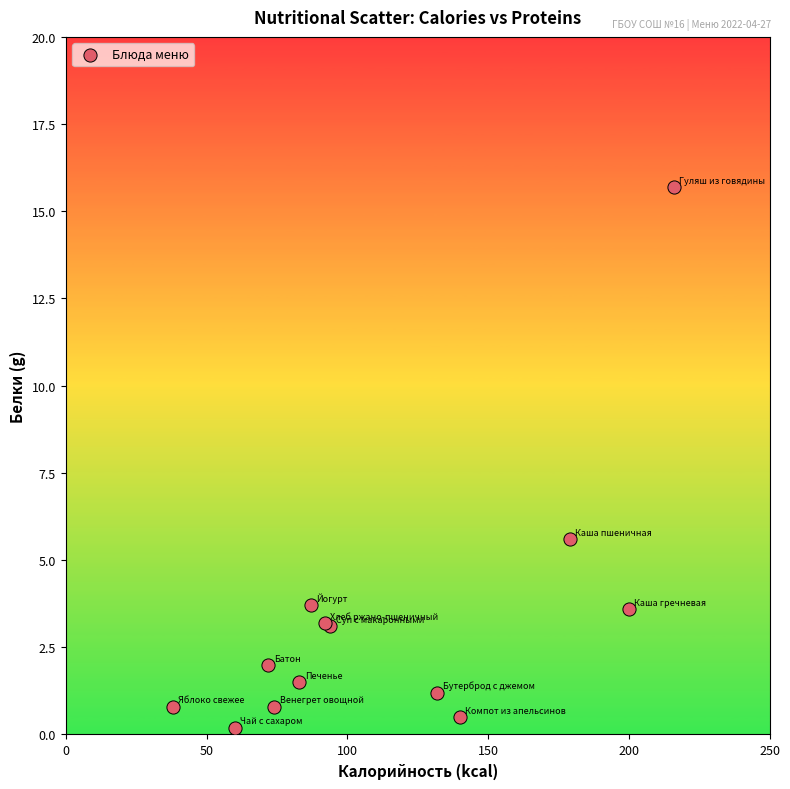

What Y value in the scatter plot is closest to 7?

5.6